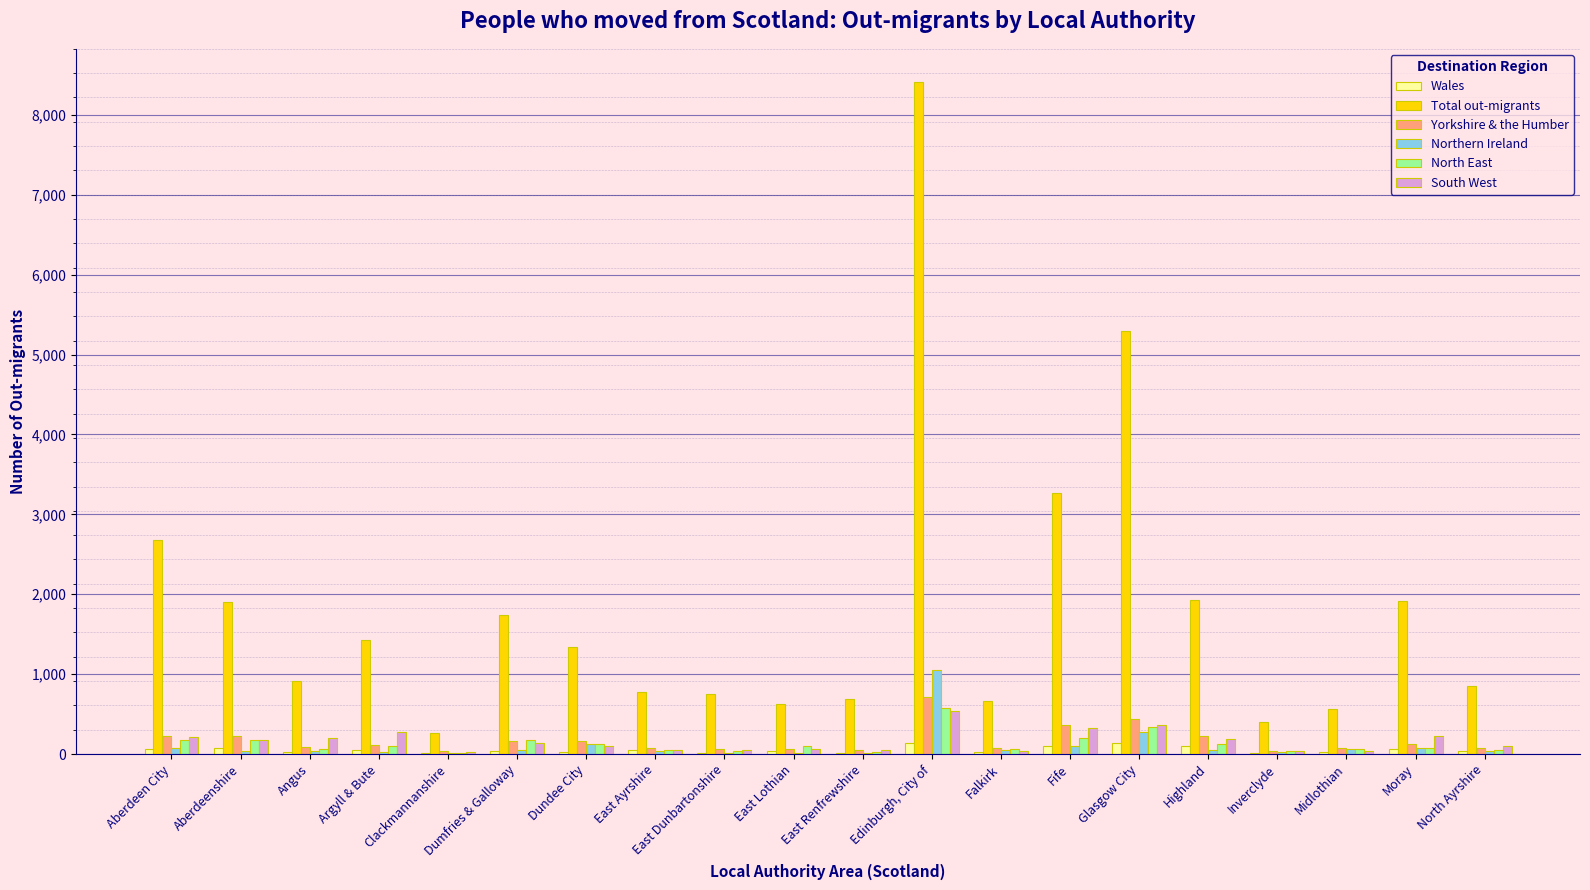

At which label does South West reach its peak?

Edinburgh, City of